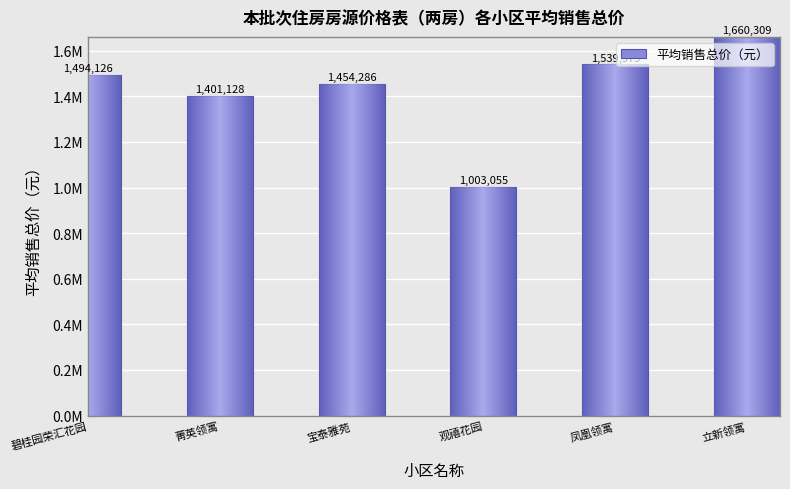

Does the chart contain any negative values?

No